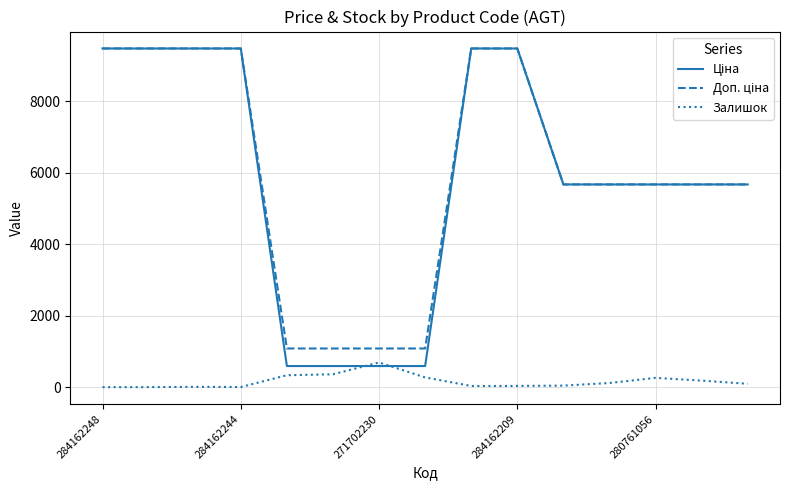

What is the highest value of the Залишок series?

690.0